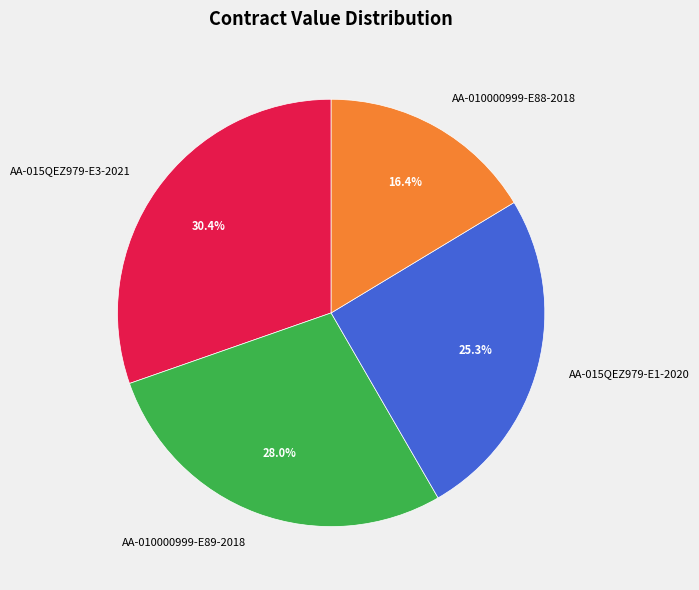

How many slices are in this pie chart?

4